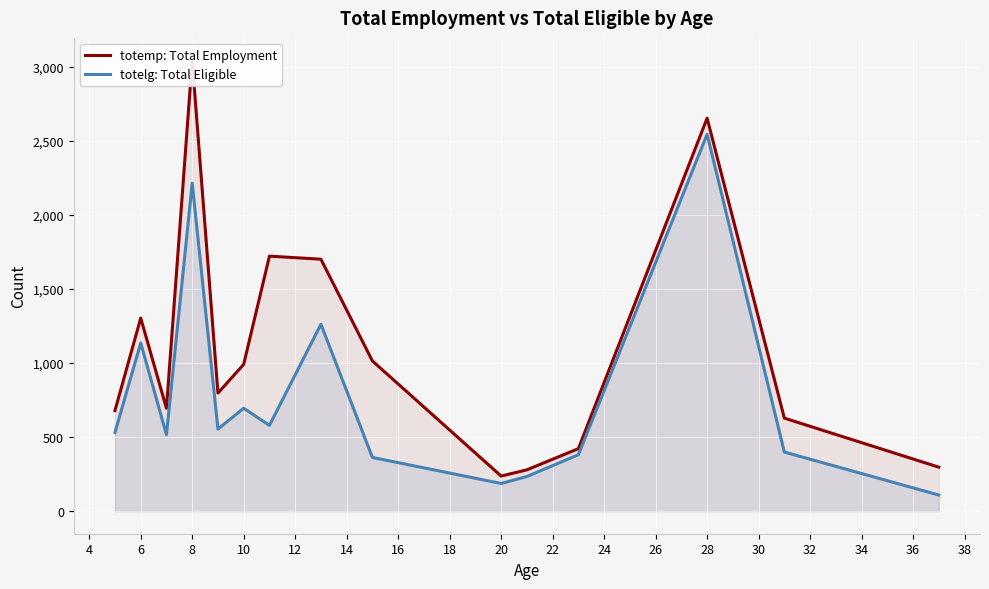

List the series in order of their peak value, lowest first.

totelg: Total Eligible, totemp: Total Employment